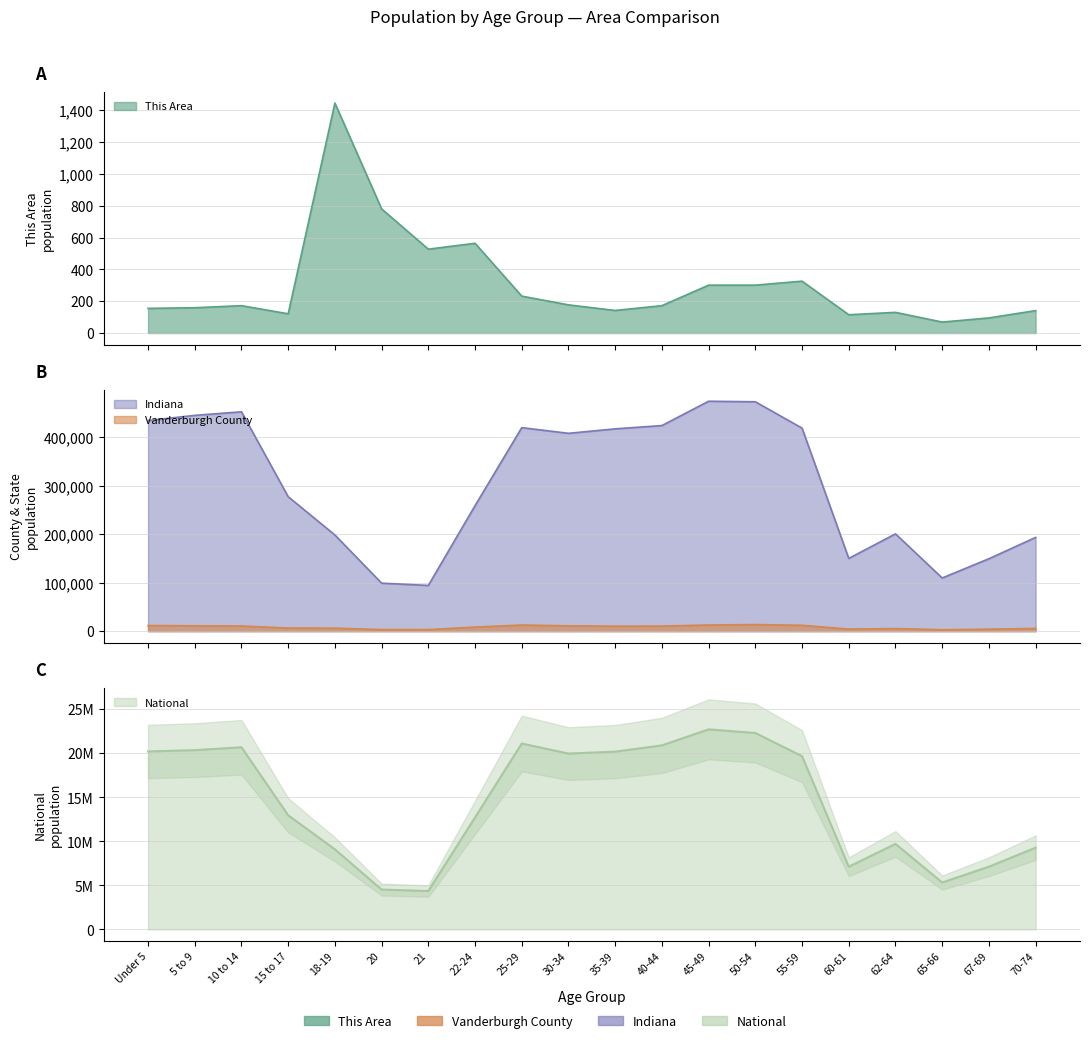

Does the chart have visible grid lines?

Yes